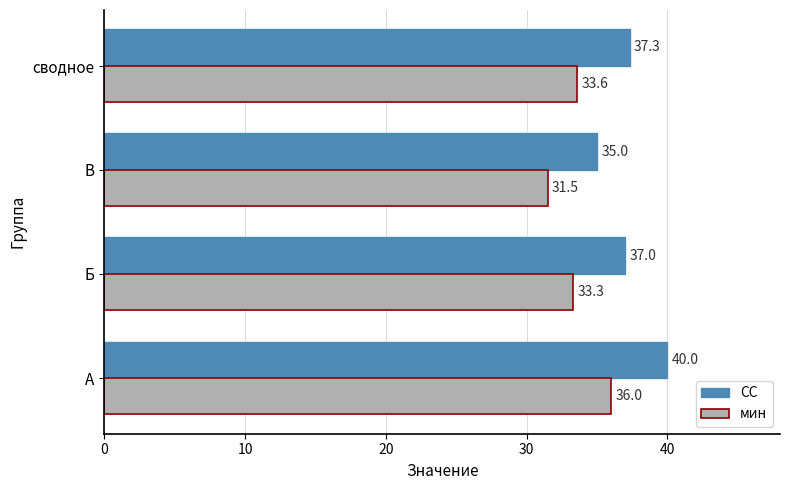

What is the difference between the second highest and second lowest values in the СС series?

0.3